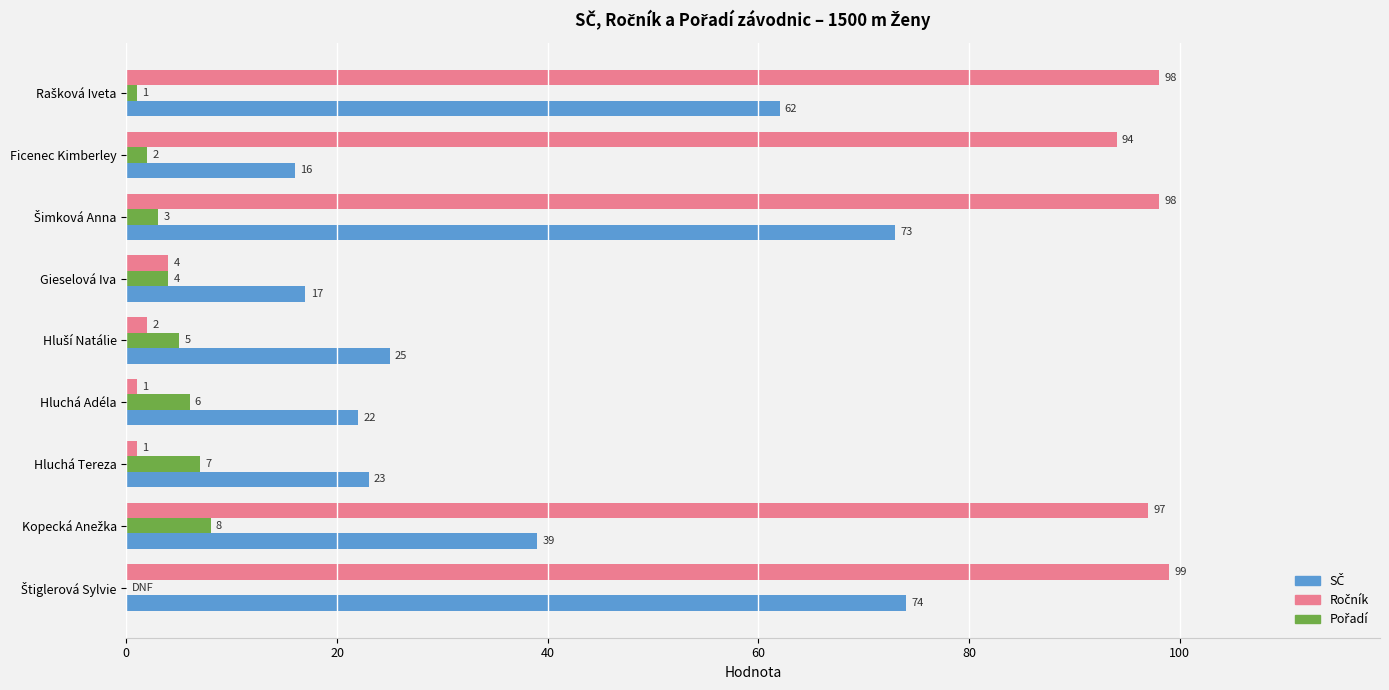

What is the total value across all series at Ficenec Kimberley?

112